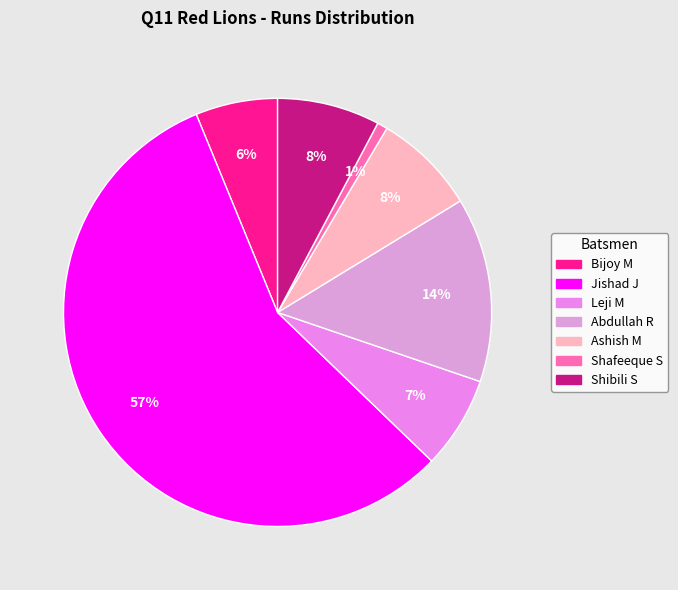

What is the largest slice in the pie chart?

Jishad J